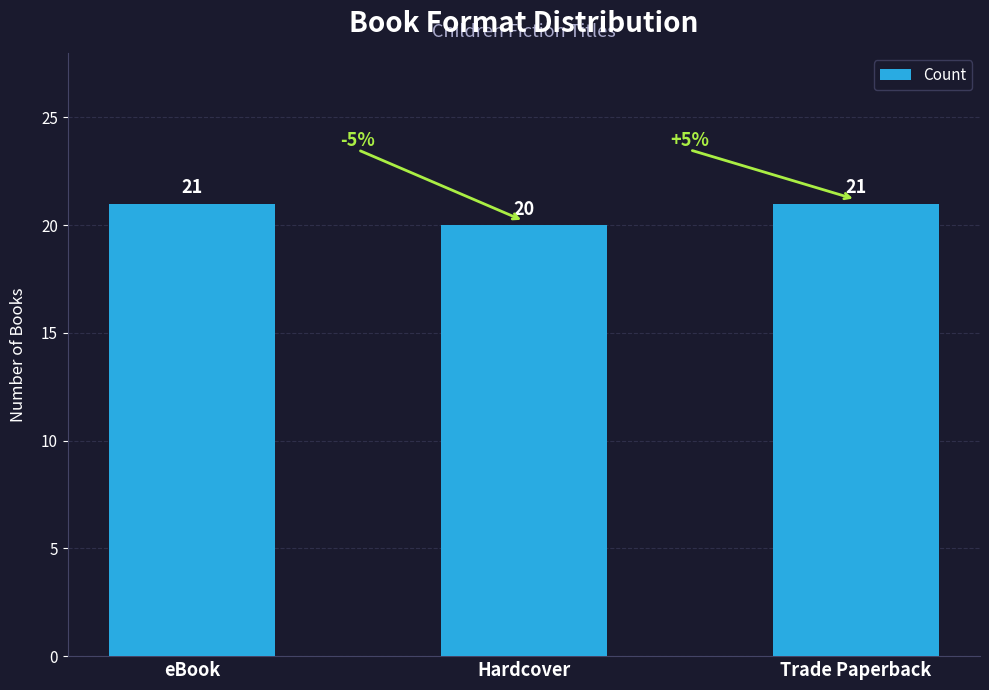

Reading right to left, list all the values displayed in this chart.

Trade Paperback=21	Hardcover=20	eBook=21